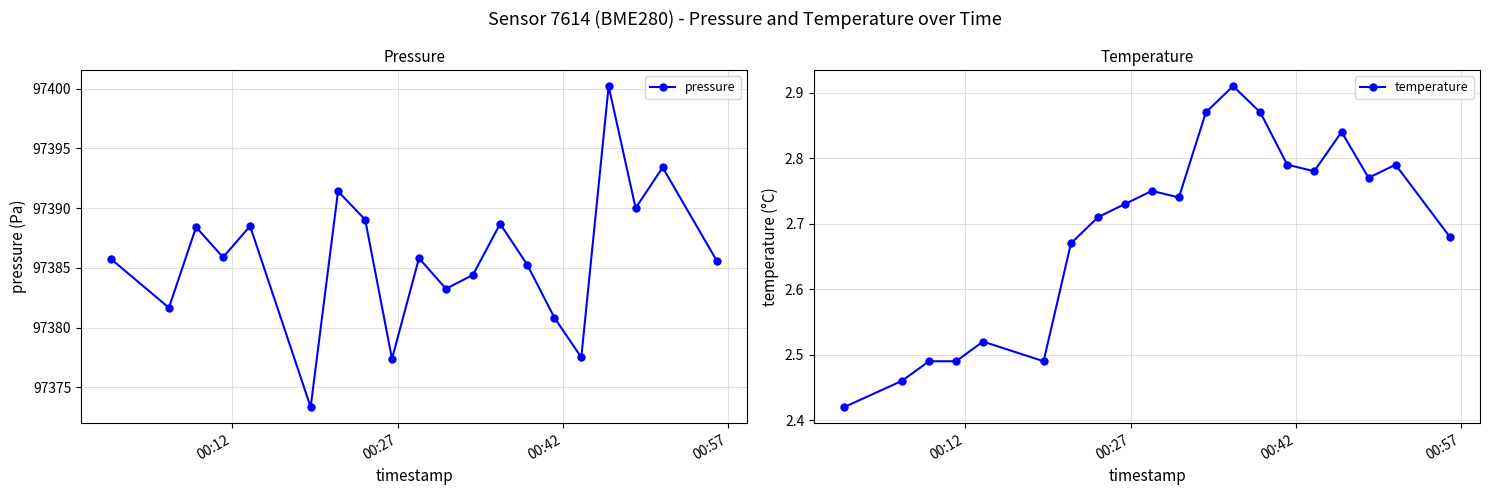

True or false: temperature has more than 0 interior local peaks.

True